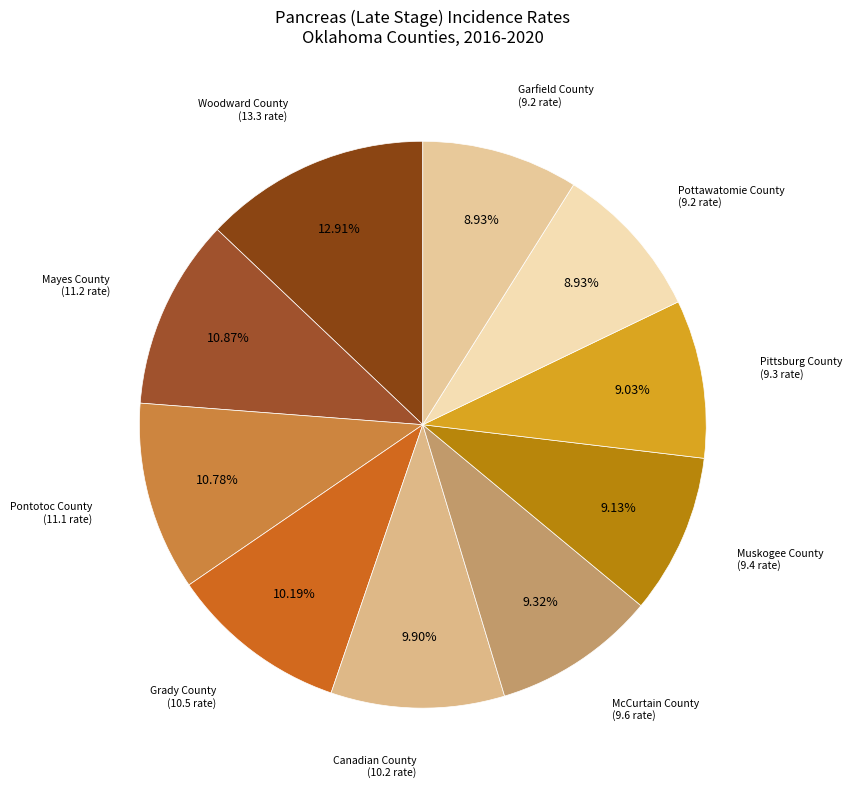

How many slices are in this pie chart?

10